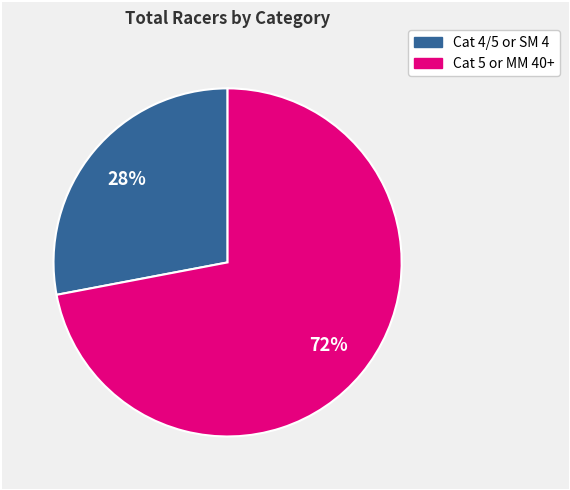

Does any single category account for the majority?

Yes